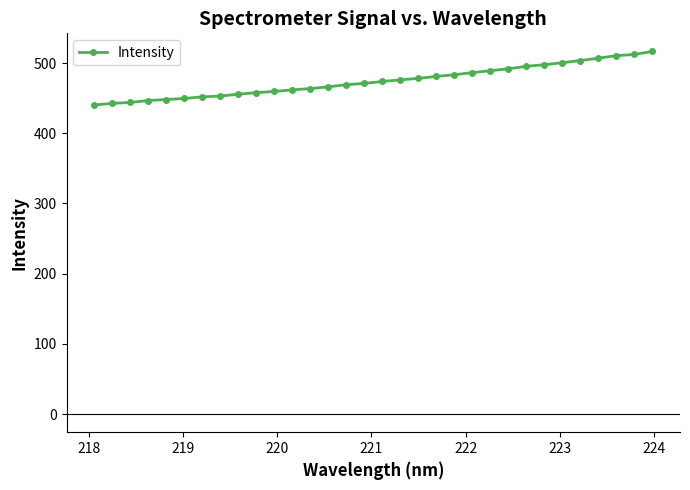

What is the difference between the maximum and second lowest values?

74.0